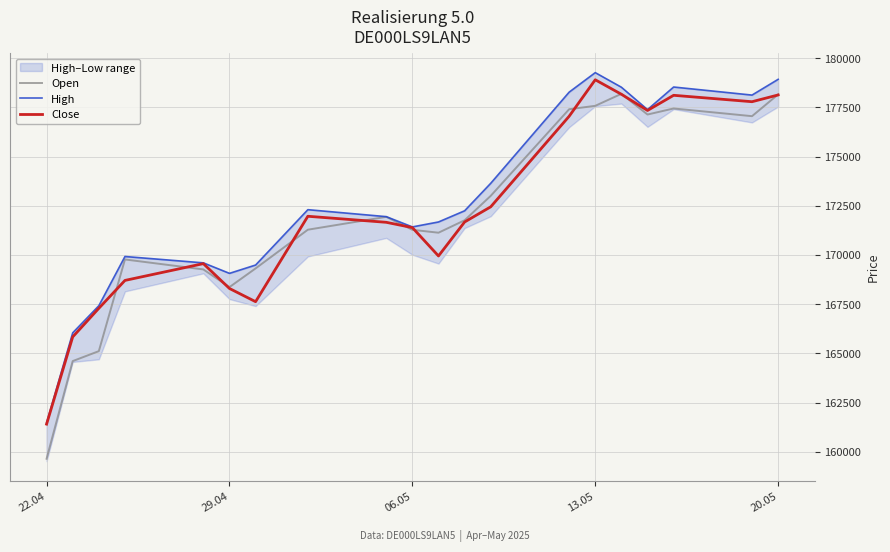

What is the minimum value for Open?

159642